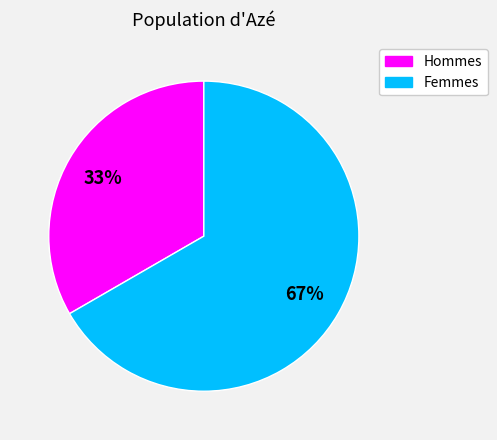

How many slices are in this pie chart?

2